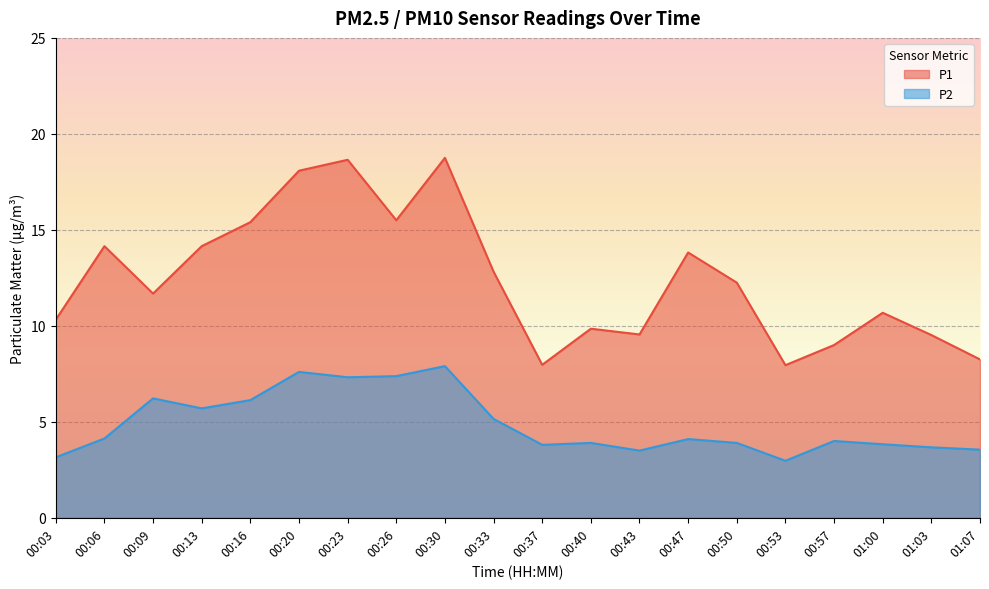

List the series in order of their overall mean, lowest first.

P2, P1